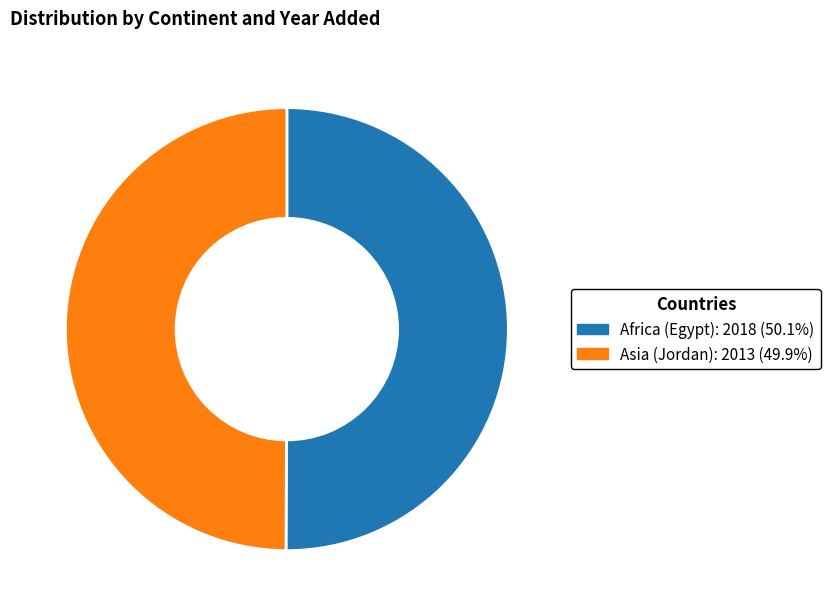

Approximately how many times larger is the value at Asia (Jordan) compared to Africa (Egypt)?

1.0